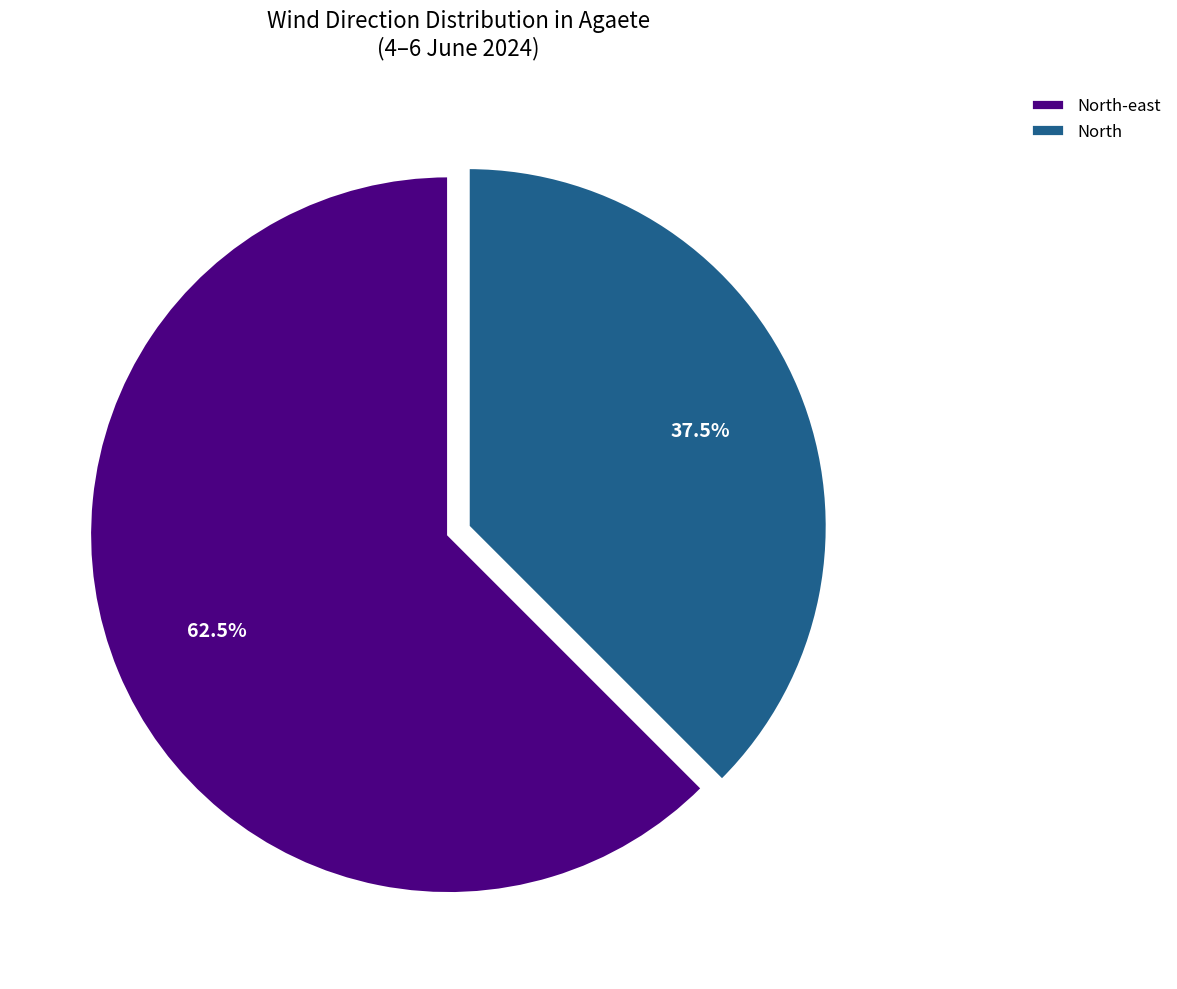

Do North and North-east together represent more than half of the pie?

Yes